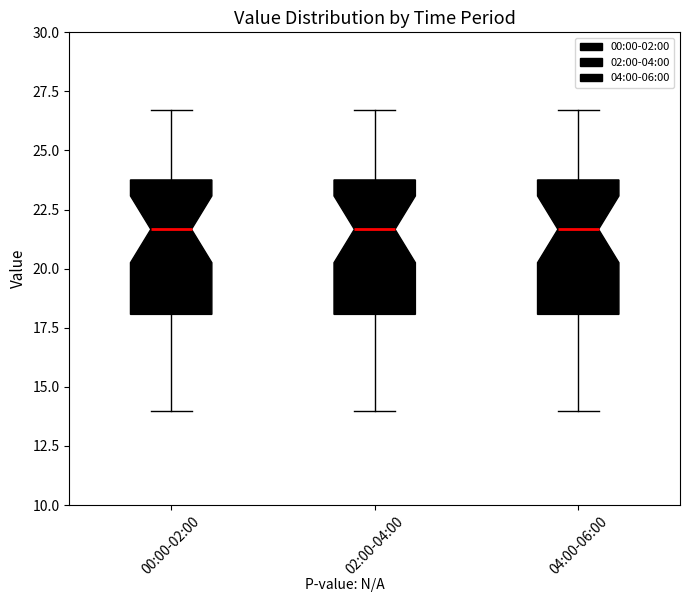

Reading left to right, transcribe this box plot: for each box, give where its median line is, the range the box spans, and where its two whiskers end, as read against the y-axis. The values are not printed on the chart, so give them approximately, as read against the axis.

00:00-02:00: median 21.5, box 18.0 to 24.0, whiskers 14.0 to 26.5
02:00-04:00: median 21.5, box 18.0 to 24.0, whiskers 14.0 to 26.5
04:00-06:00: median 21.5, box 18.0 to 24.0, whiskers 14.0 to 26.5